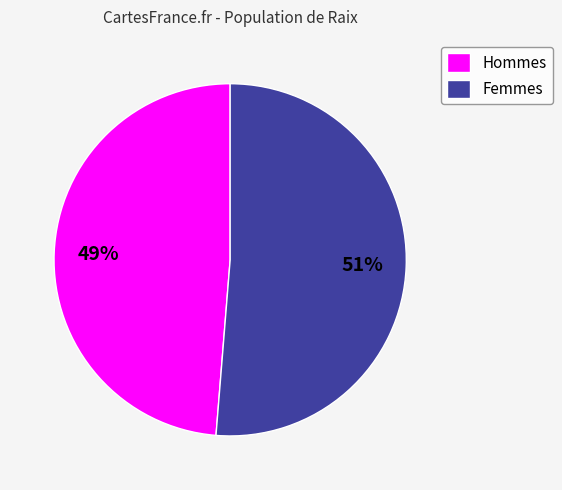

What is the smallest slice in the pie chart?

Hommes